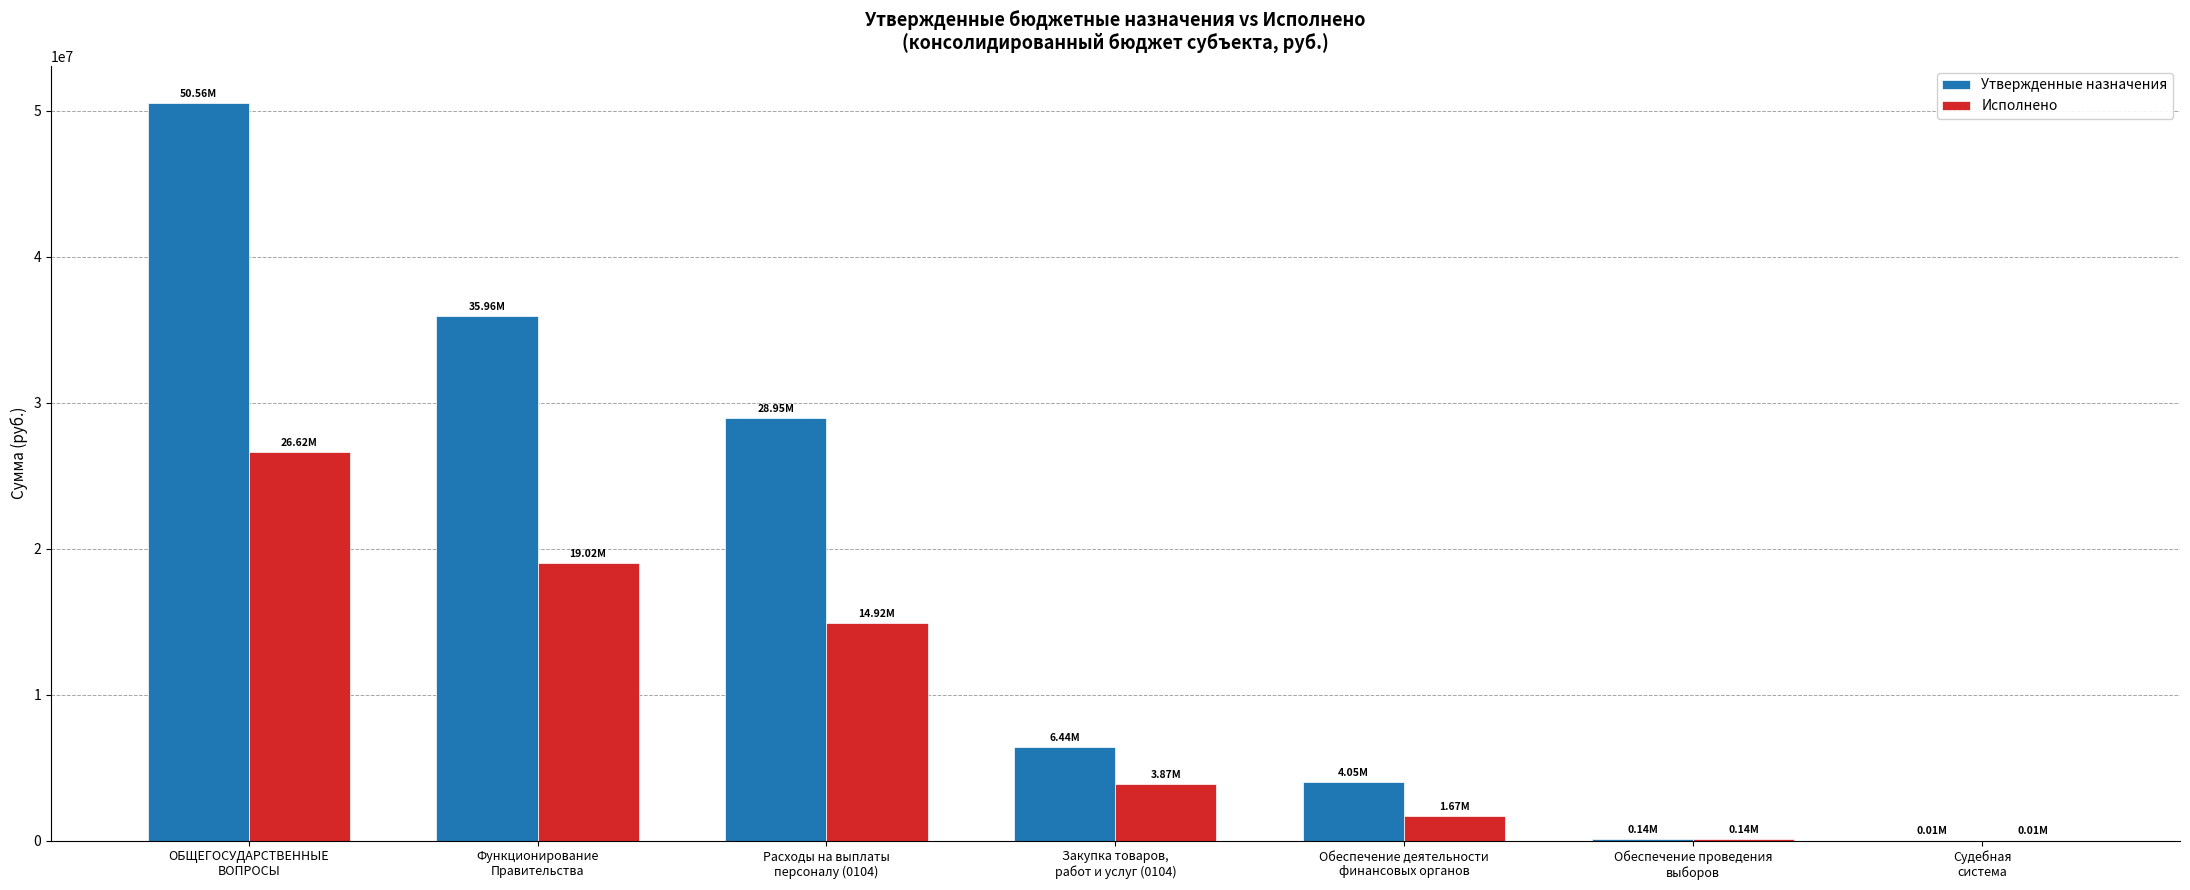

At which category is the sum across all series the highest?

ОБЩЕГОСУДАРСТВЕННЫЕ
ВОПРОСЫ